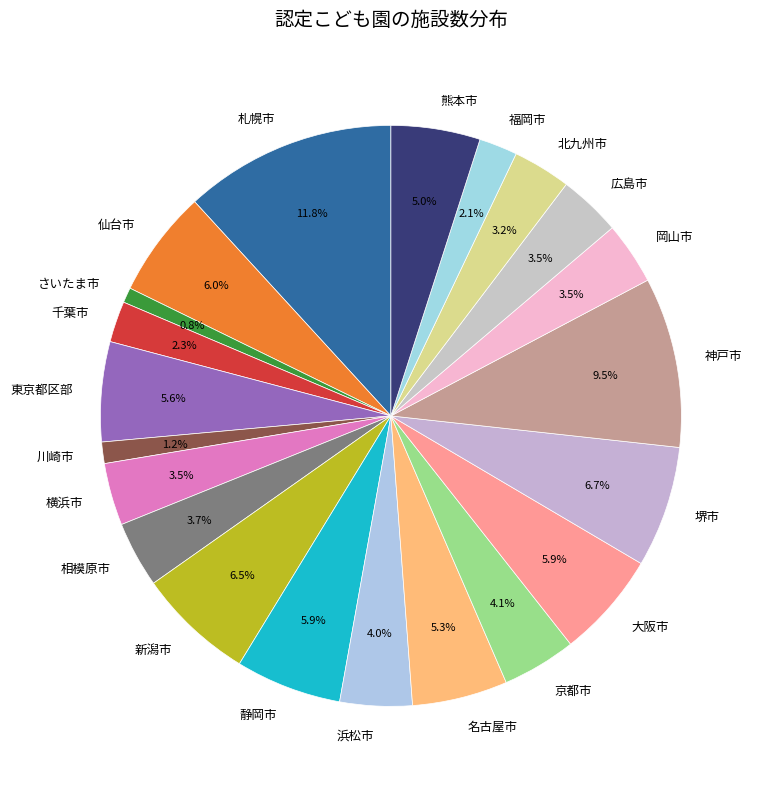

To the nearest percent, what is the average slice percentage?

5%